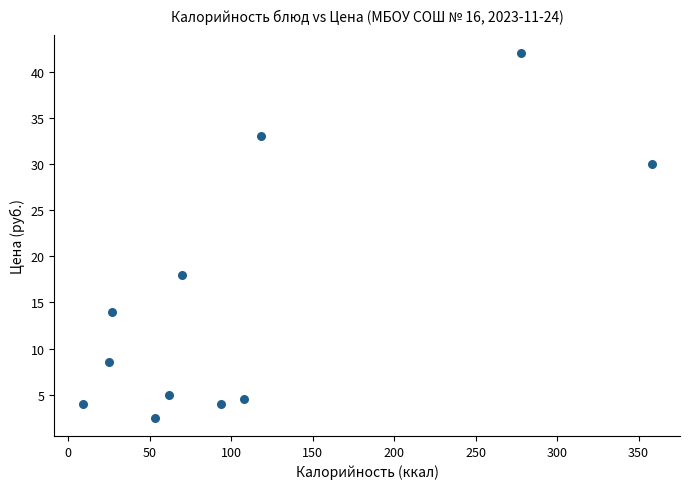

What is the range of X values (max minus min)?

349.0